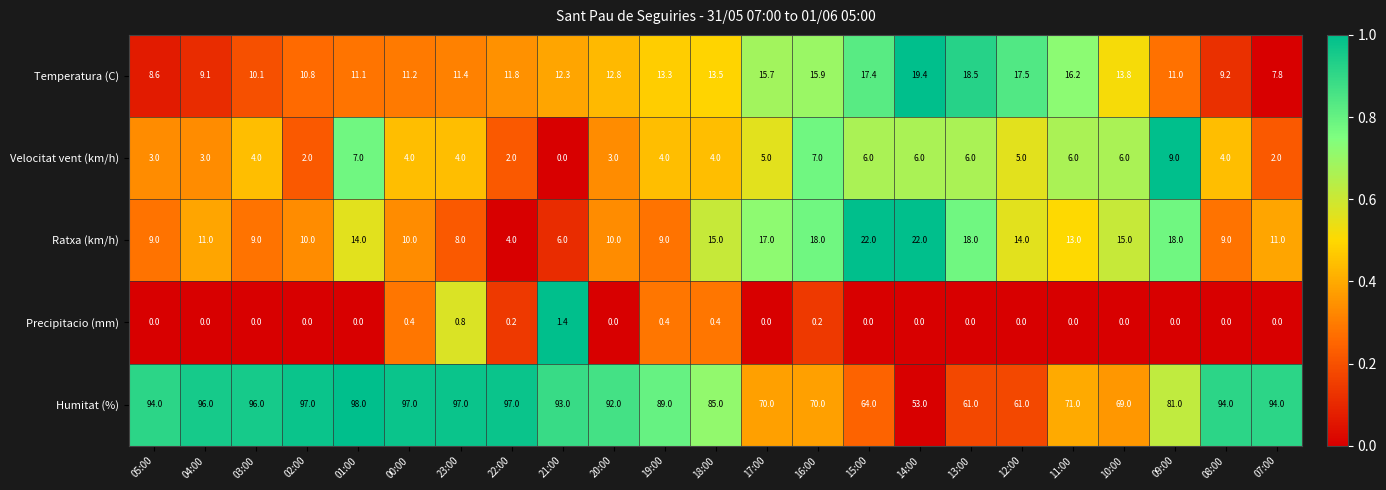

Between 04:00 and 07:00, which series saw the biggest shift?

Humitat (%)